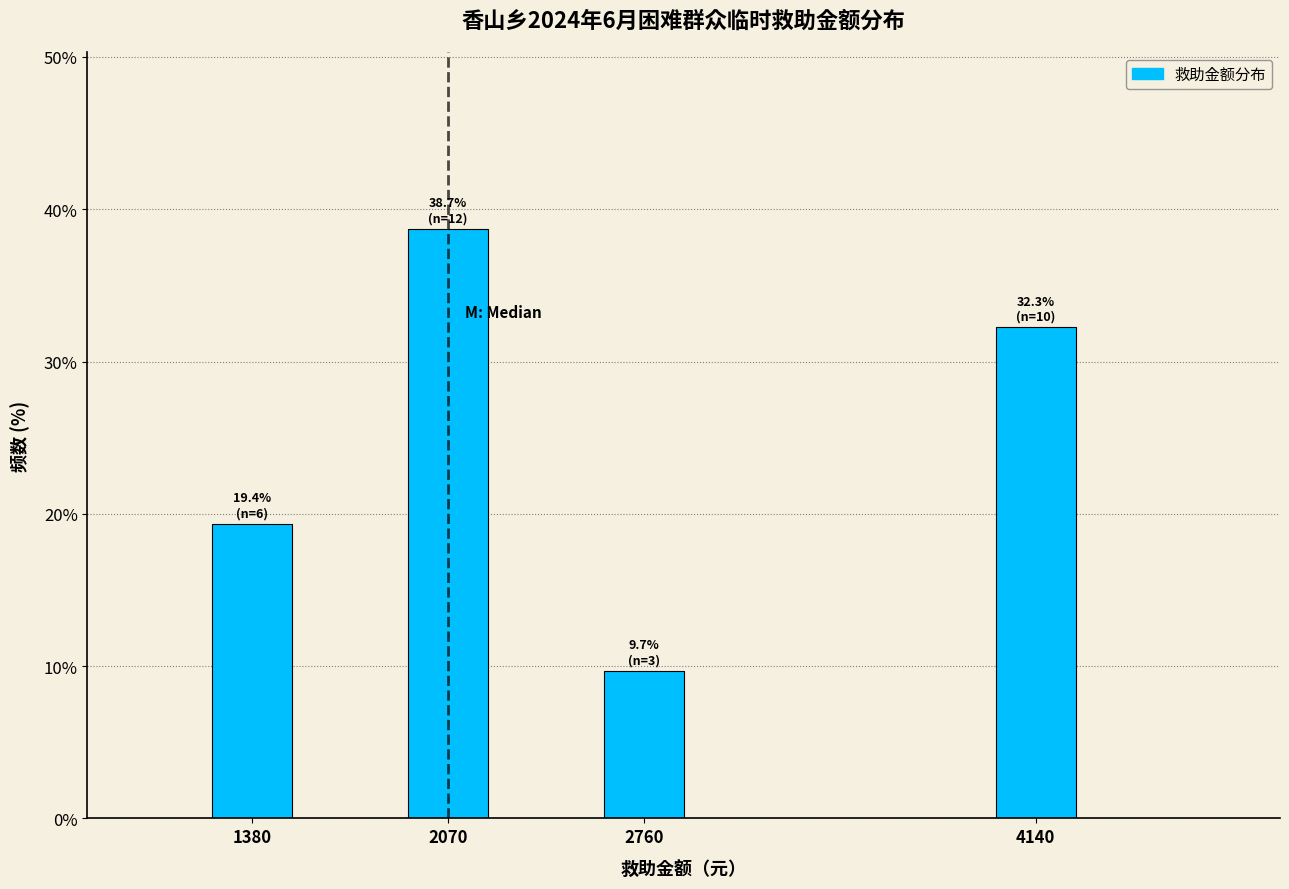

Reading left to right, list all the values displayed in this chart.

19.4	38.7	9.7	32.3